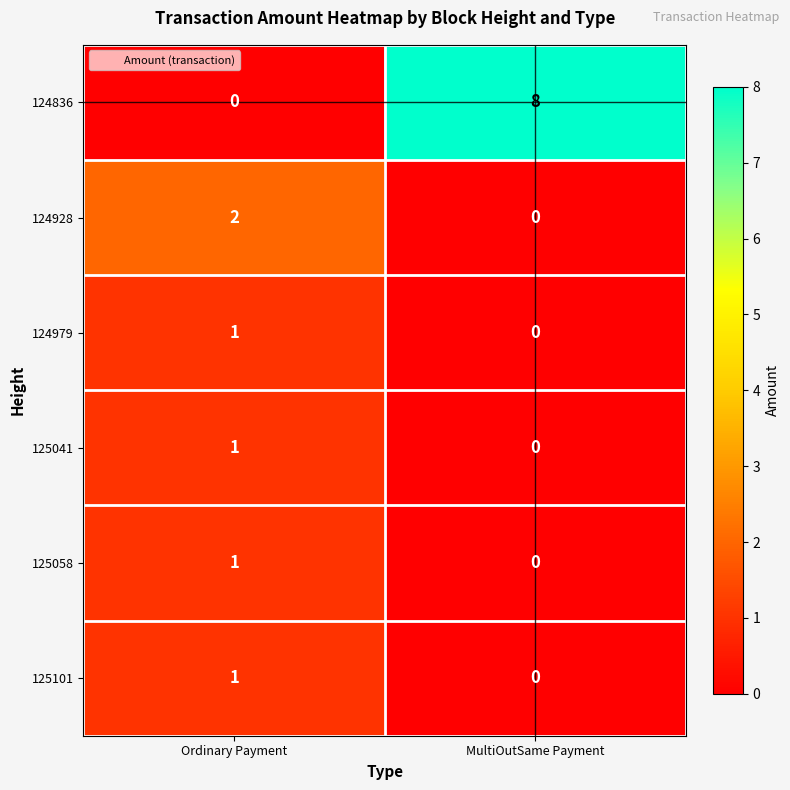

How many categories are shown in the chart?

2